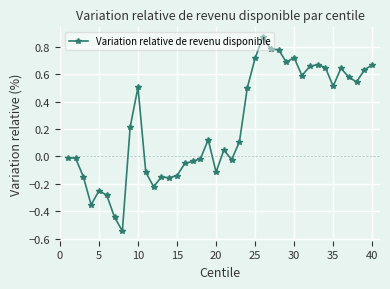

How many values are above zero?

22